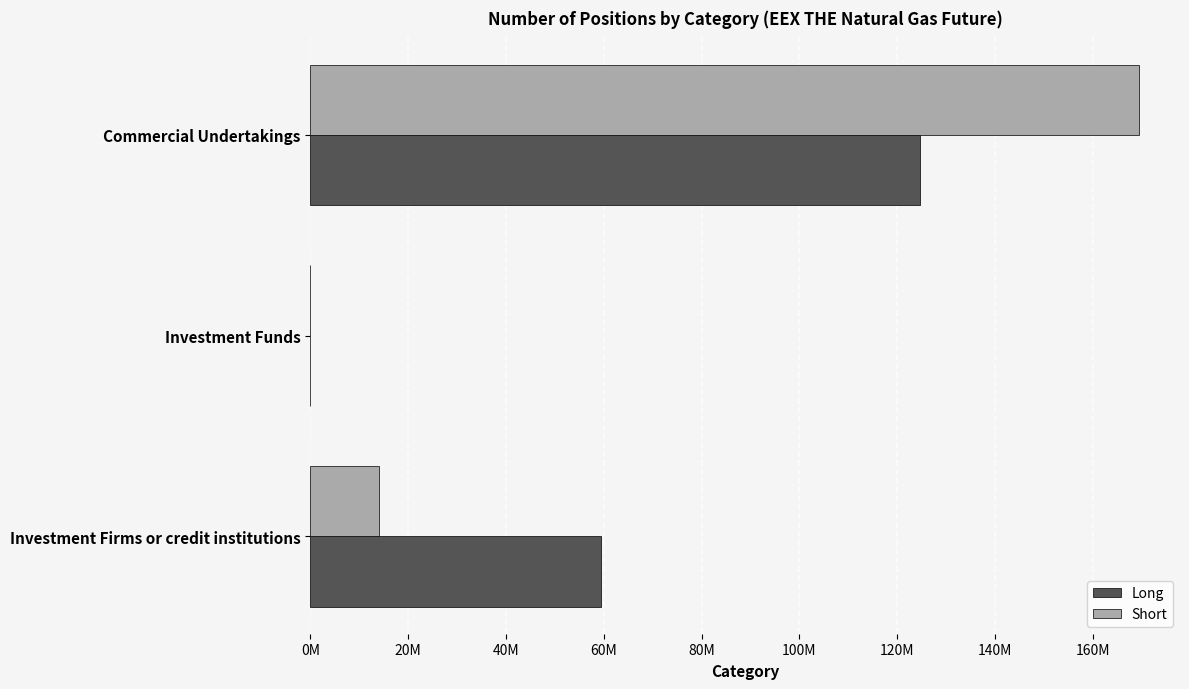

What are all the series names shown in the legend?

Long, Short